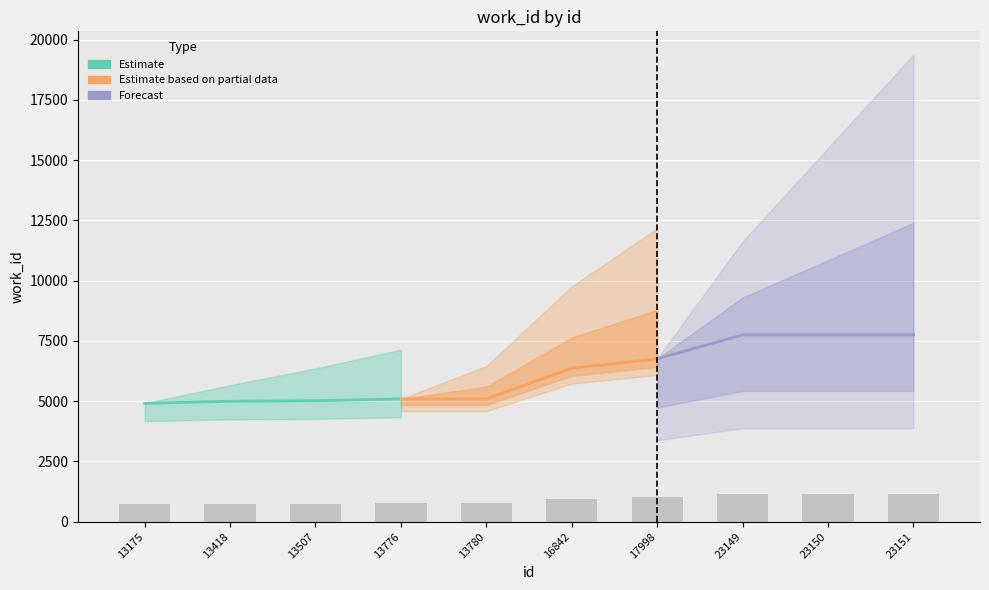

How many data points are less than 5021?

2